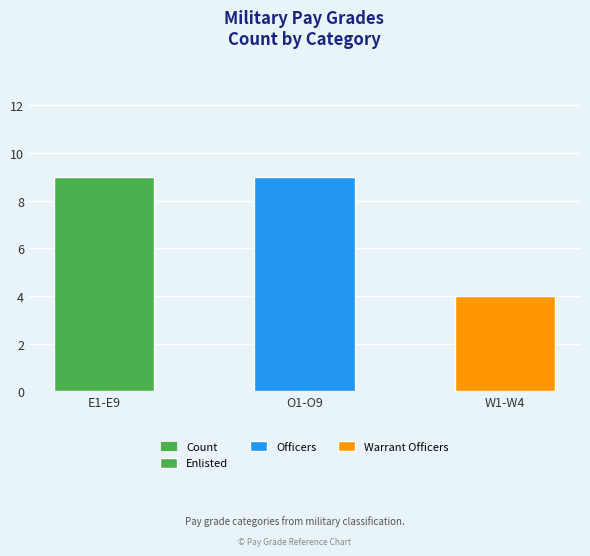

Reading left to right, transcribe all the data shown in this chart.

9	9	4